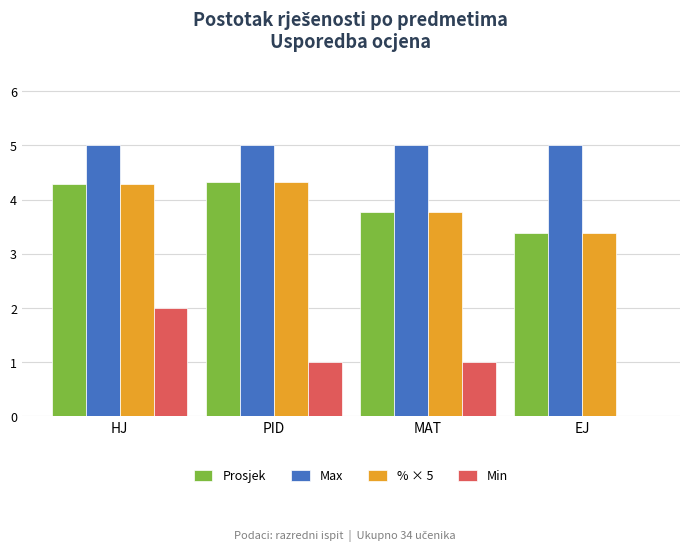

What is the approximate value of Max at MAT?

5.0